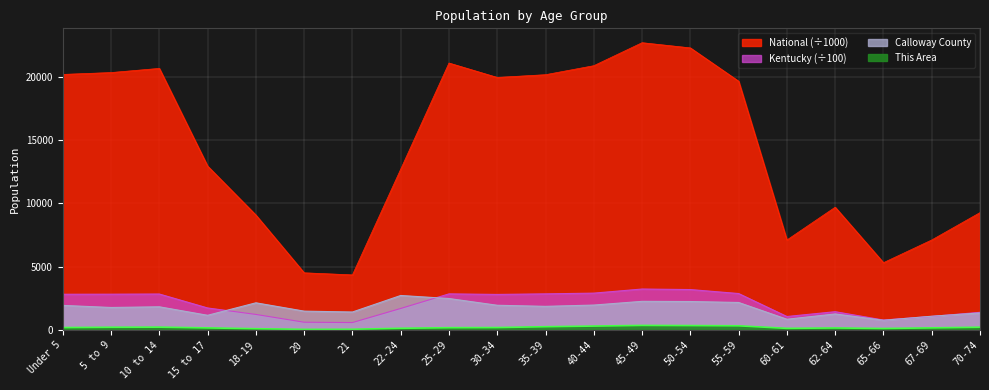

Where is the first local maximum for Kentucky?

10 to 14